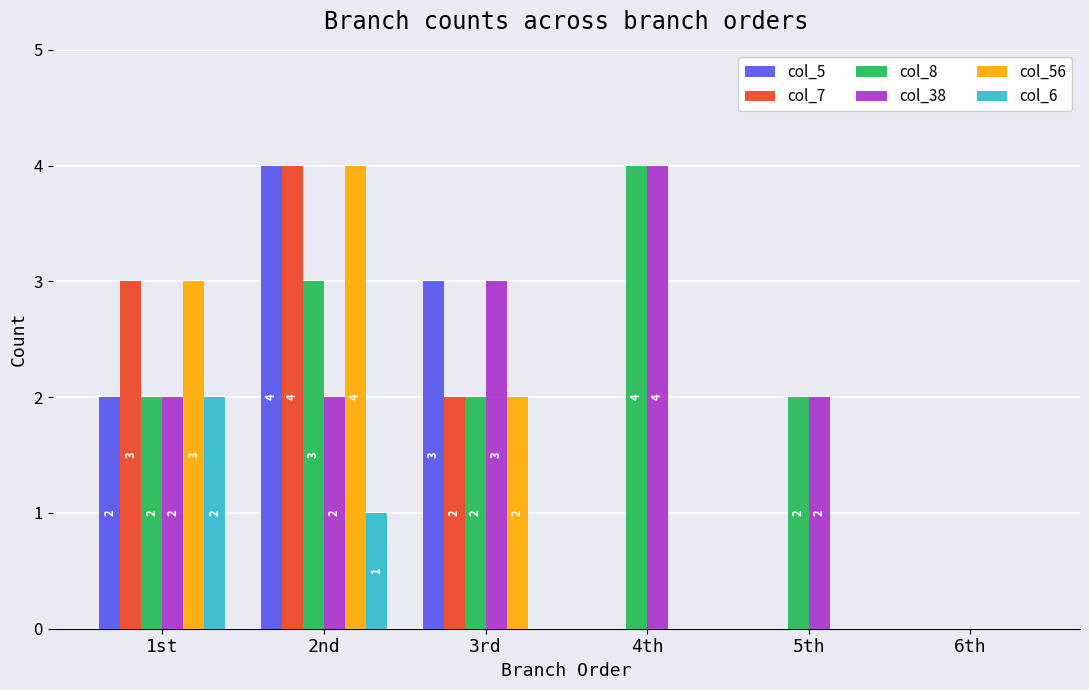

What value does the col_56 series have at 2nd?

4